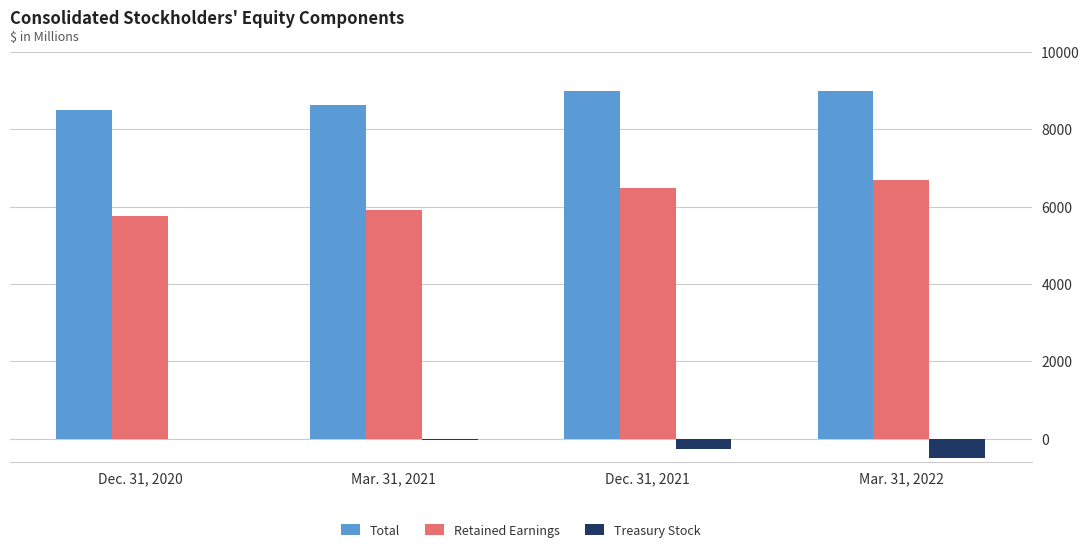

How many groups of bars are there?

4